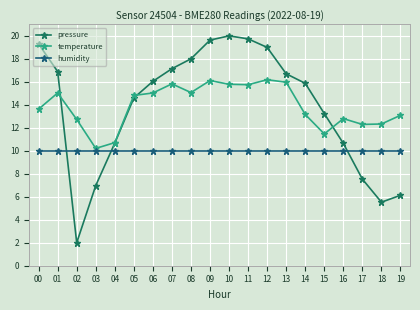

Where do pressure and temperature first cross each other?

01 and 02